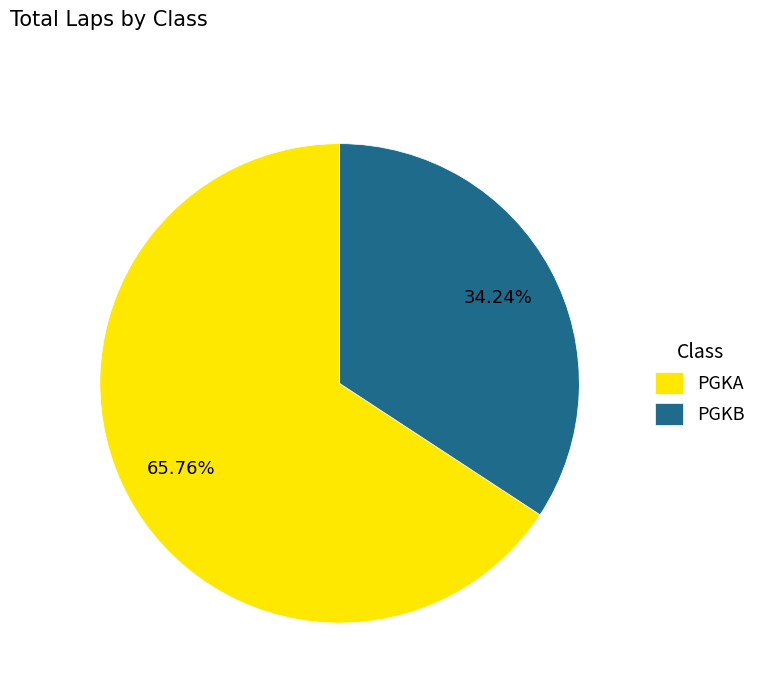

How many segments does this pie chart have?

2